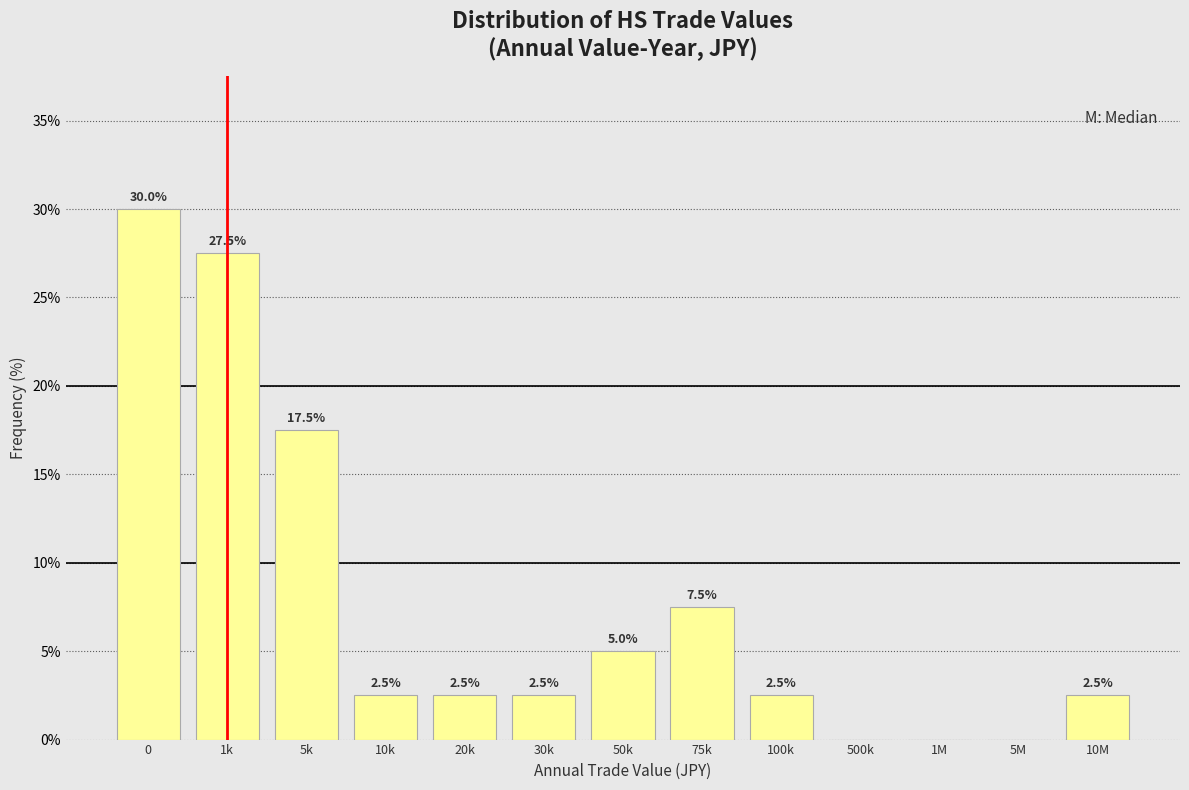

Reading right to left, what are all the values shown in this chart?

10M=2.5	5M=0.0	1M=0.0	500k=0.0	100k=2.5	75k=7.5	50k=5.0	30k=2.5	20k=2.5	10k=2.5	5k=17.5	1k=27.5	0=30.0